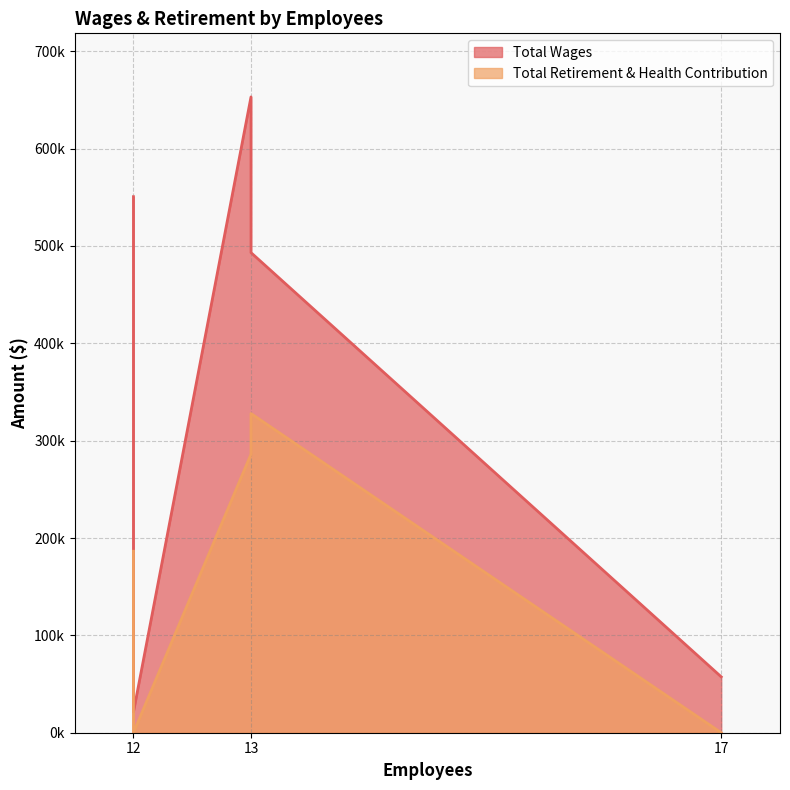

Where does the Total Retirement & Health Contribution series first go above 186427?

12